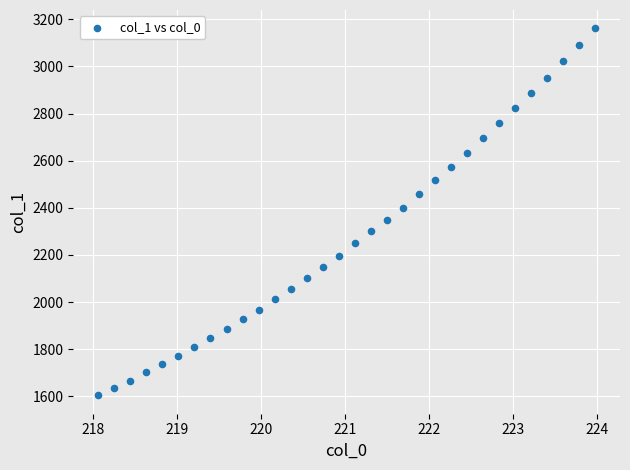

What is the range of Y values (max minus min)?

1557.1